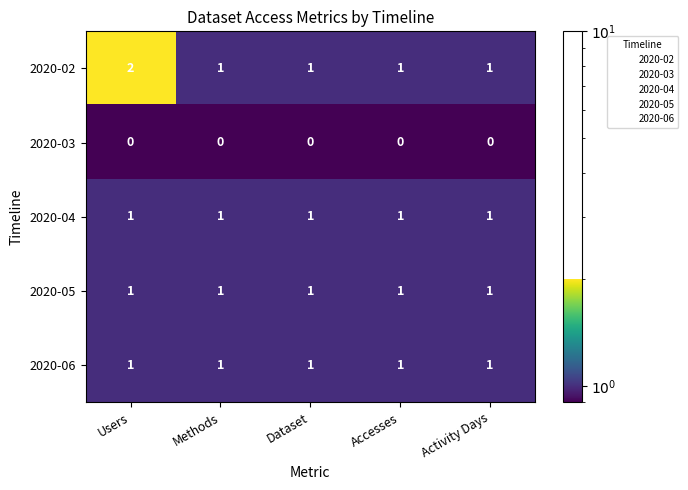

What is the maximum value shown in the chart?

2